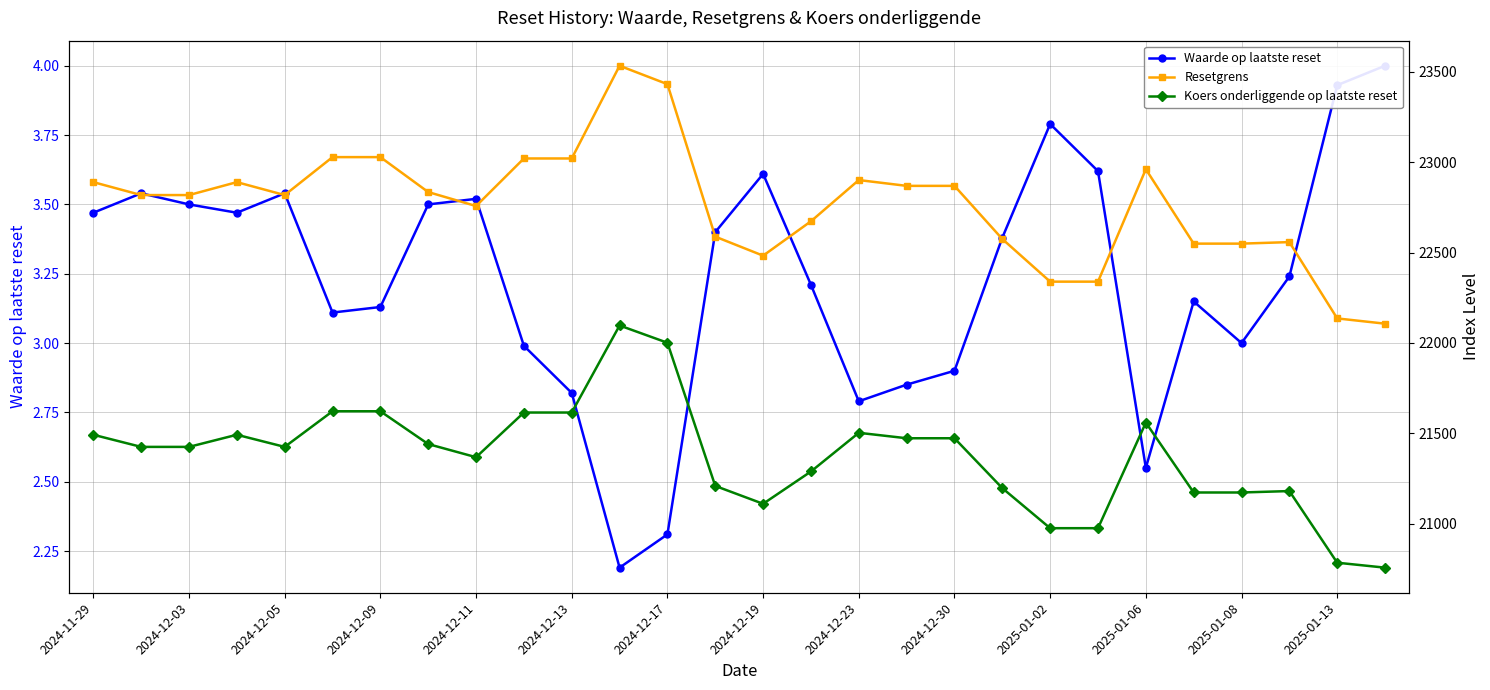

List the labels in order of Waarde op laatste reset value, largest first.

27, 26, 20, 21, 14, 2024-12-03, 2024-12-11, 2024-12-23, 2024-12-05, 2024-12-19, 2024-11-29, 2024-12-09, 2025-01-13, 19, 25, 15, 23, 2024-12-17, 2024-12-13, 24, 2024-12-30, 18, 17, 2025-01-02, 16, 22, 2025-01-08, 2025-01-06